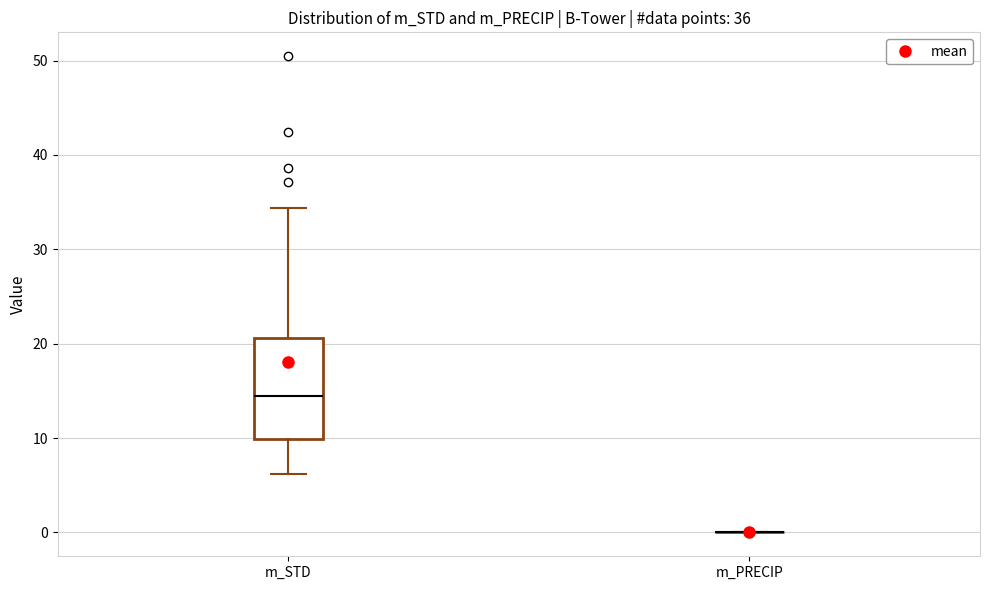

Comparing the boxes themselves (not the whiskers), which one is the tallest?

m_STD